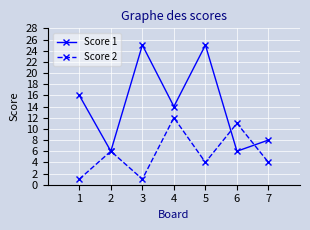

Is it true that Score 1 equals 35 at 3?

False